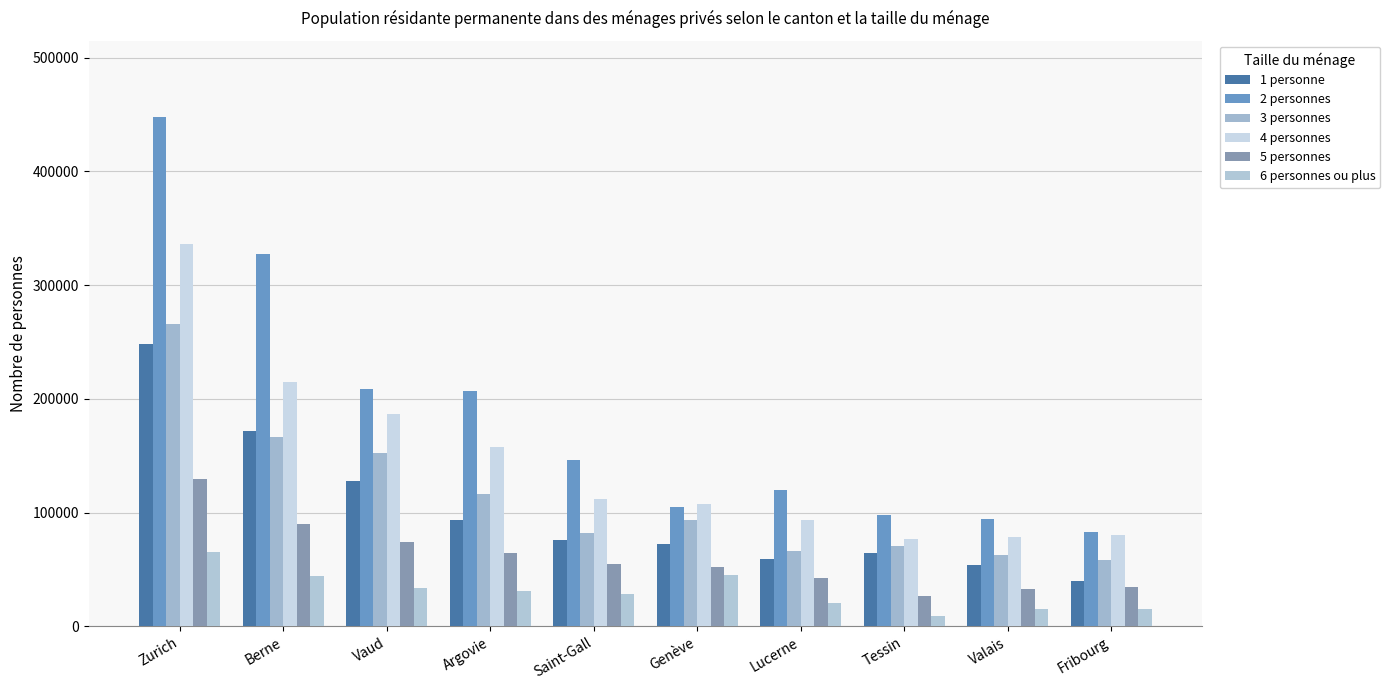

What is the label of the 7th bar from the right?

Argovie